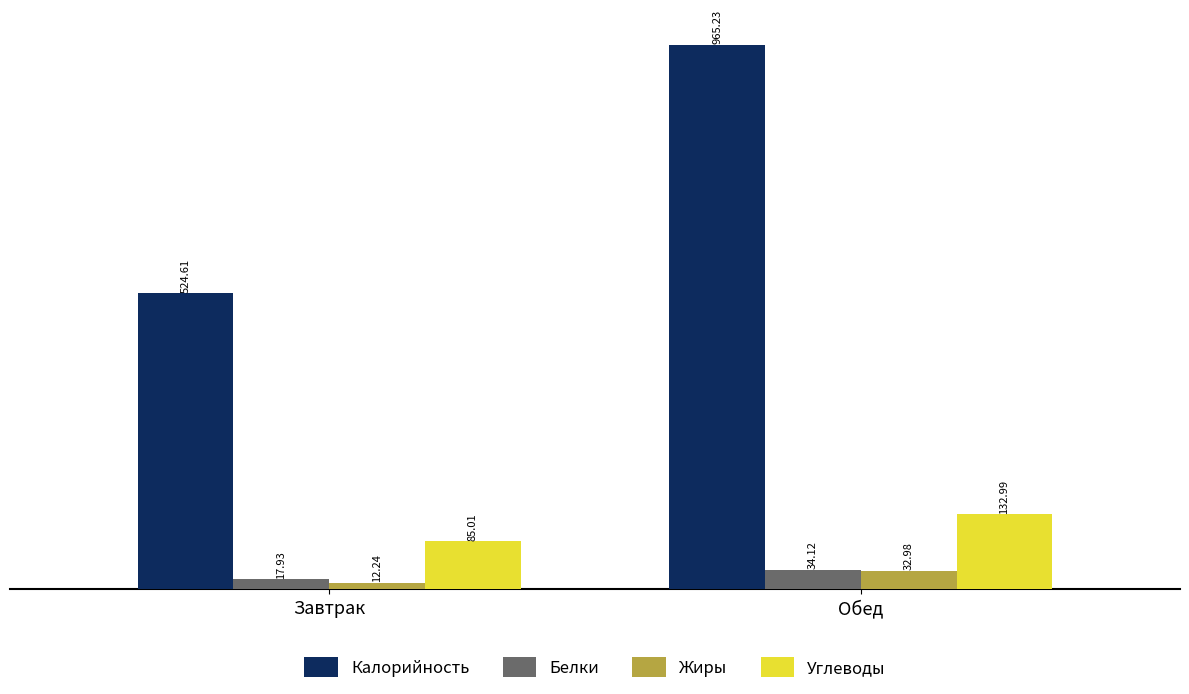

Is it true that Калорийность equals 294.5 at Завтрак?

False